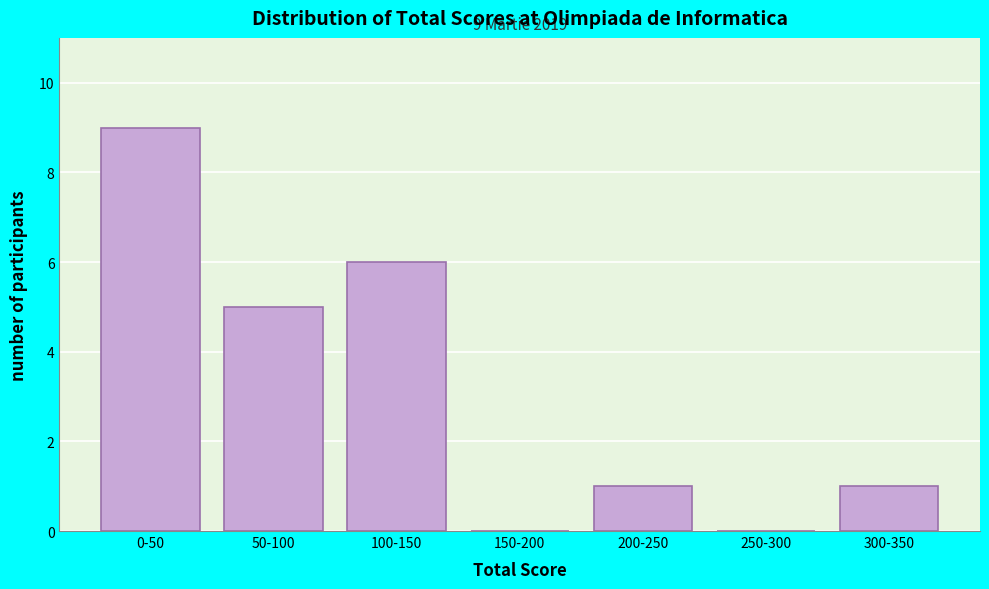

Reading right to left, list all the values displayed in this chart.

300-350=1	250-300=0	200-250=1	150-200=0	100-150=6	50-100=5	0-50=9